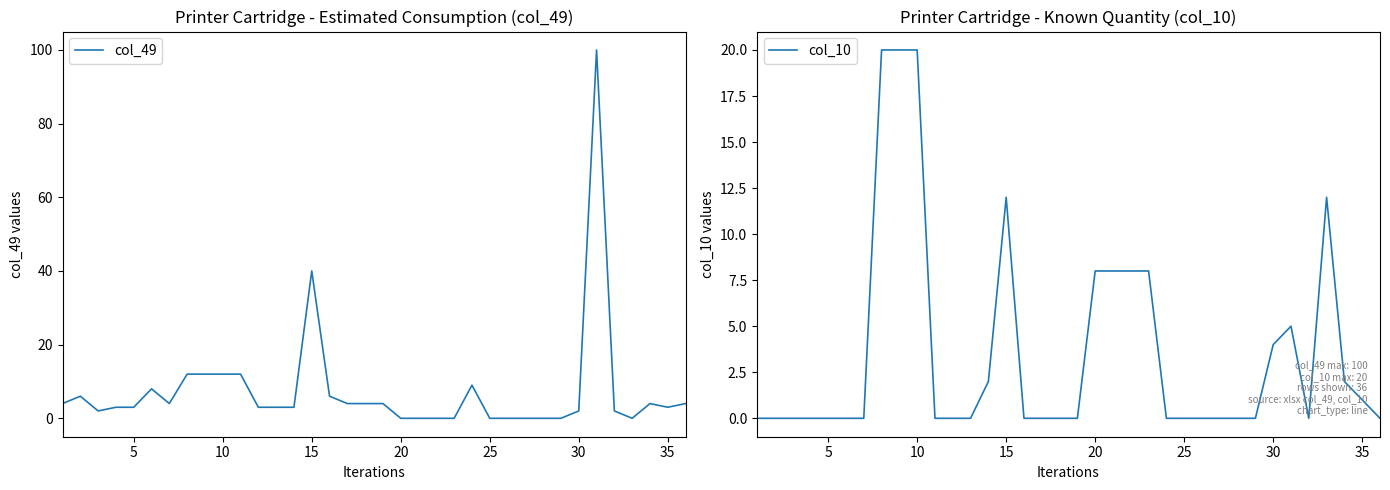

List the series in order of their peak value, highest first.

col_49, col_10